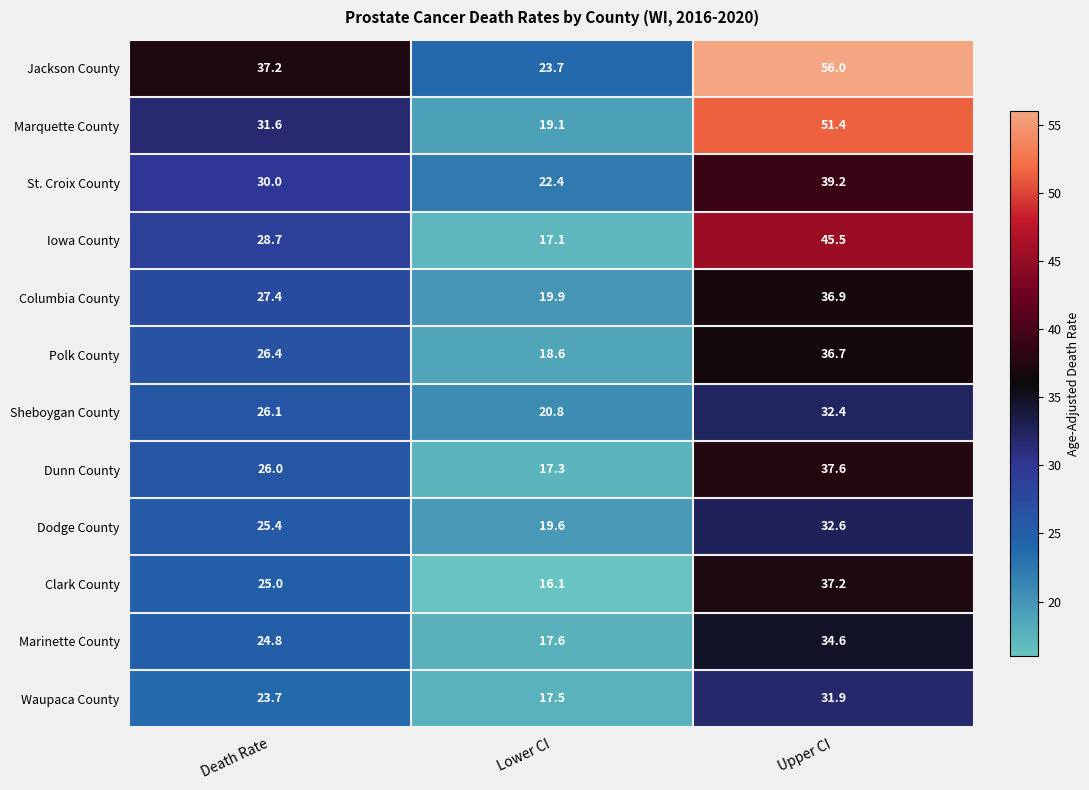

Is it true that Clark County equals 16.1 at Lower CI?

True